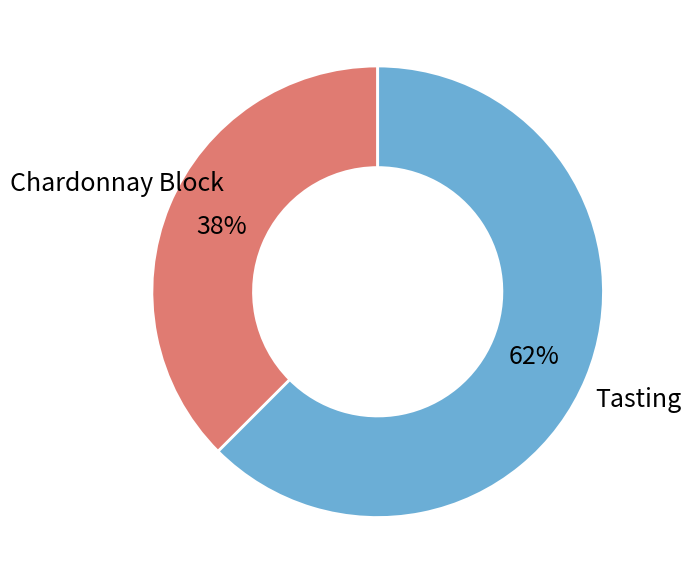

Does any single category account for the majority?

Yes